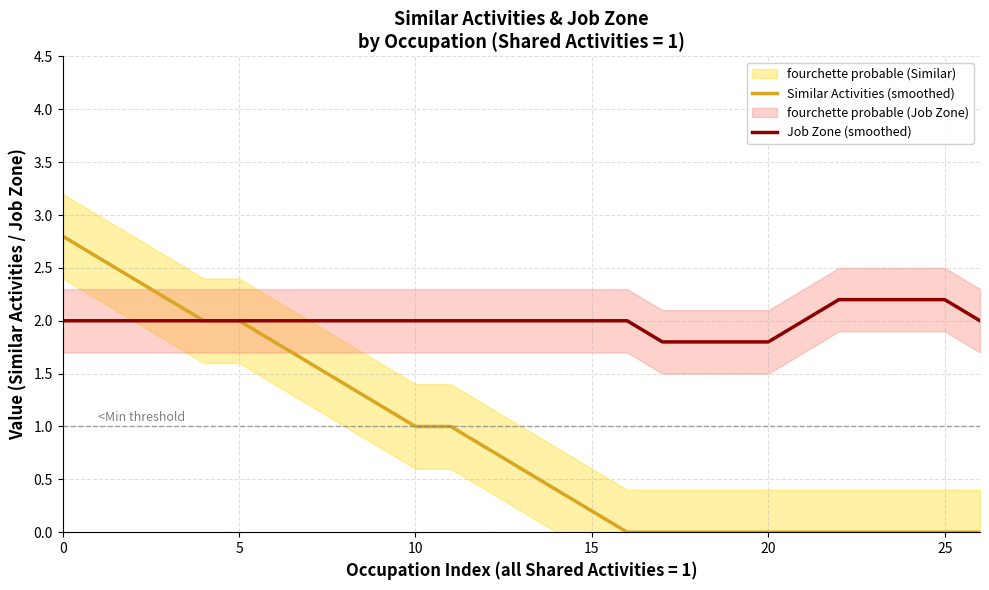

The value of Job Zone (smoothed) at 15 is 3.6. True or false?

False